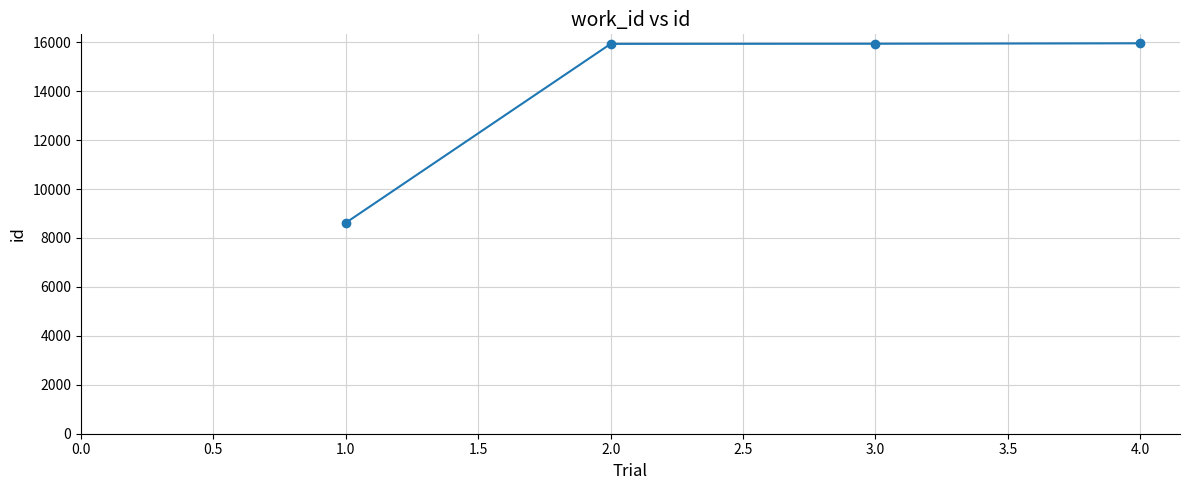

The value at 1.0 is 2252. True or false?

False